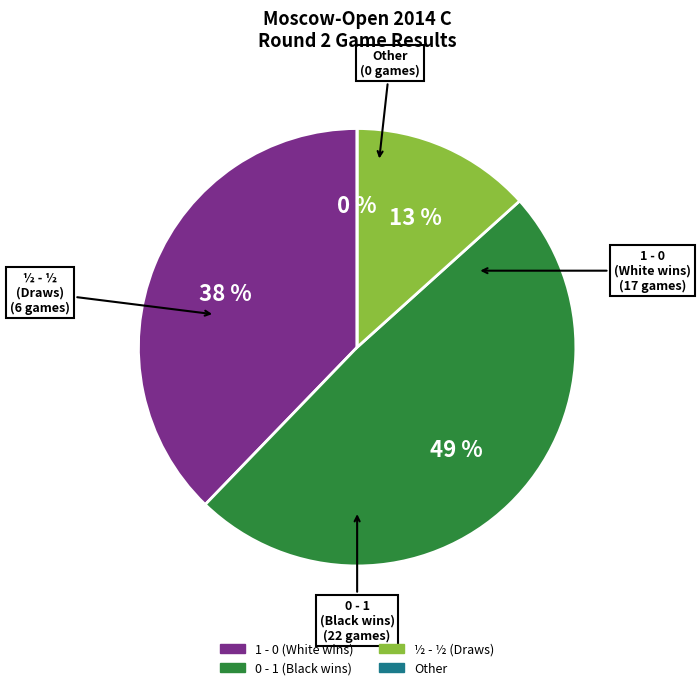

Count the number of slices in the pie.

4